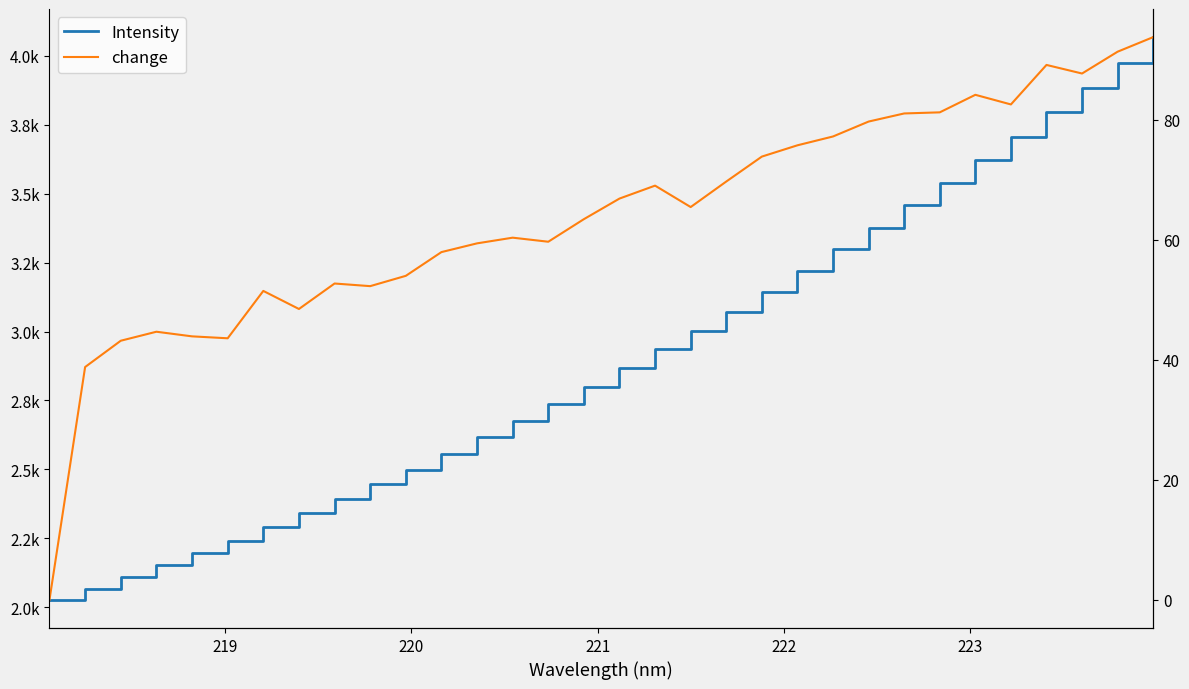

Is this an area chart (filled region under the line)?

No